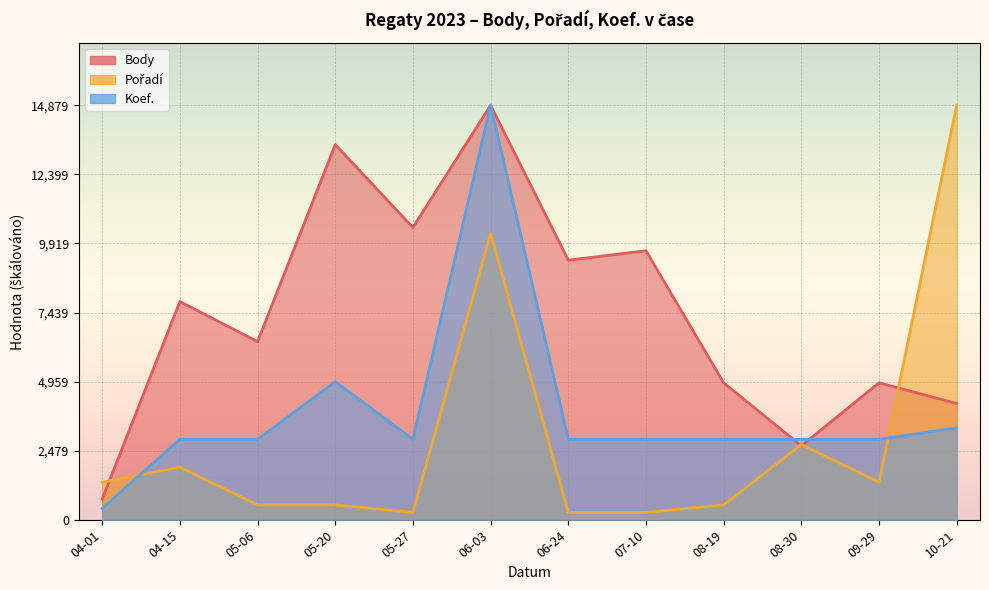

What is the label of the 1st point from the right?

10-21